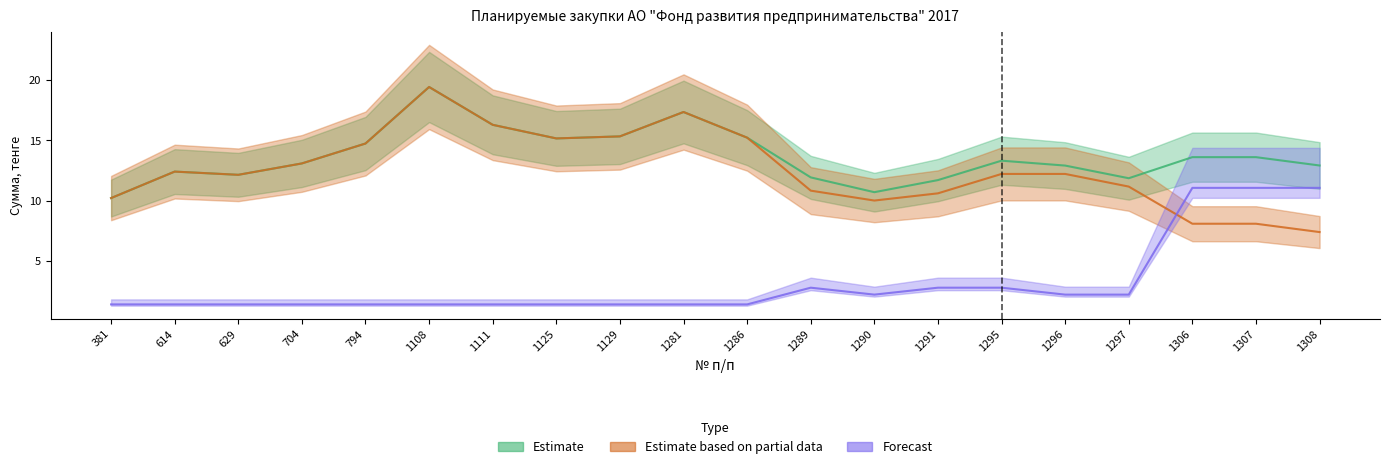

Where is Estimate nearest to the value 14?

1306